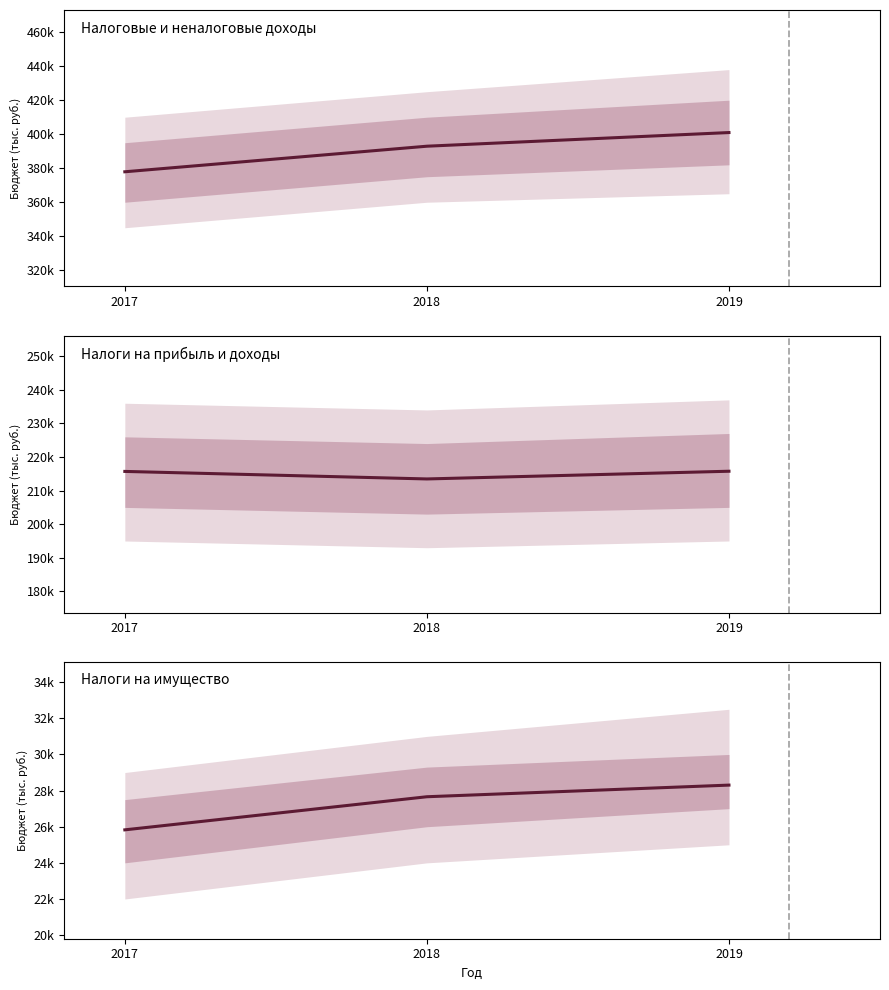

Count the number of categories in the chart.

3